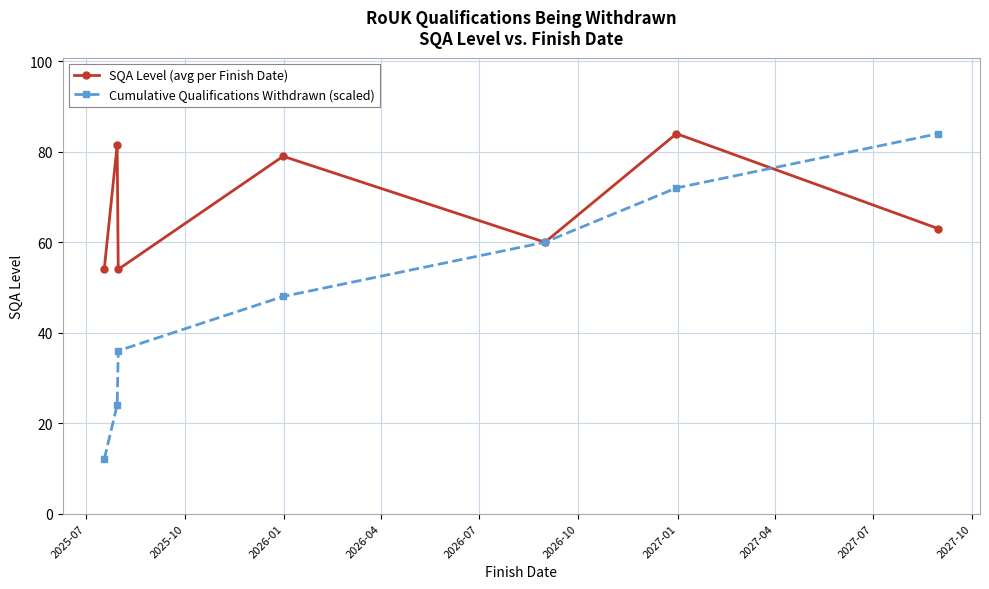

At how many categories does at least one series exceed 34?

7